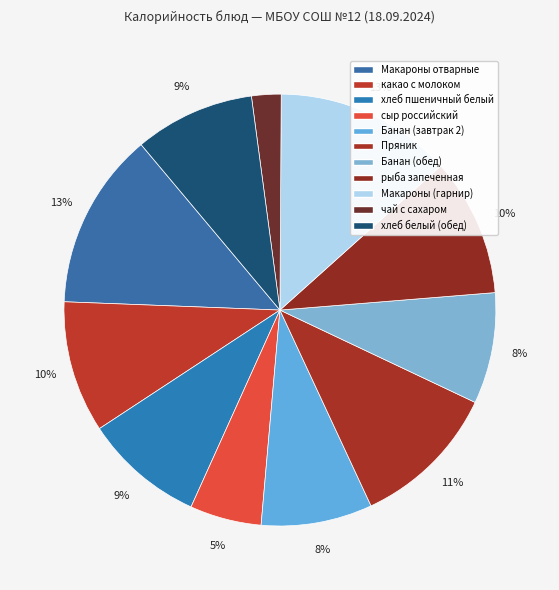

Approximately how many times larger is the value at сыр российский compared to какао с молоком?

0.5